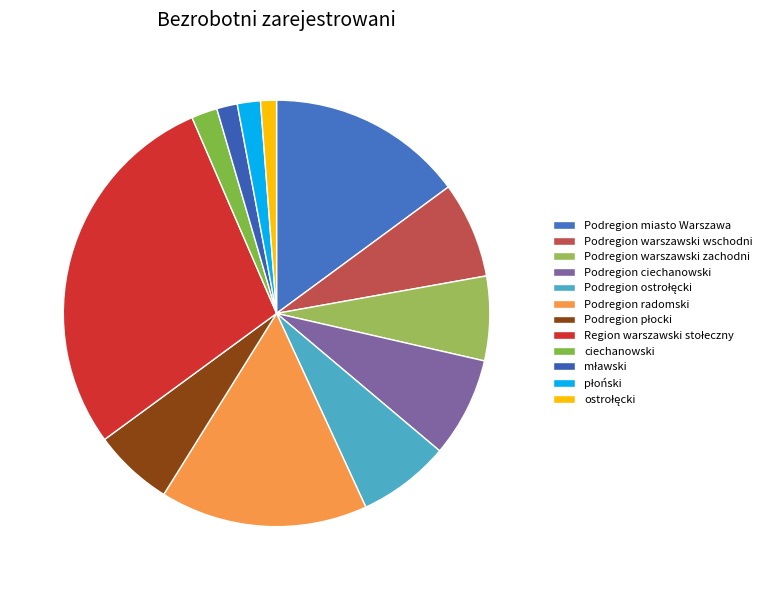

Does Region warszawski stołeczny represent more than half of the total?

No